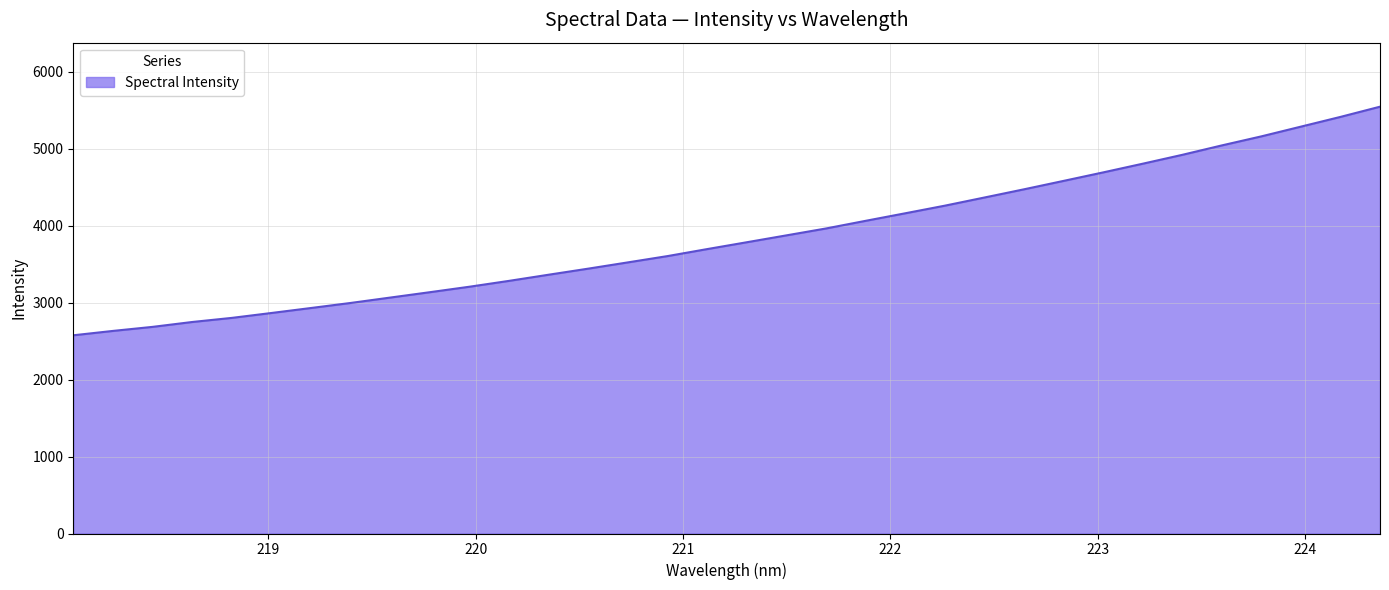

What is the difference between the maximum and minimum values?

2968.9